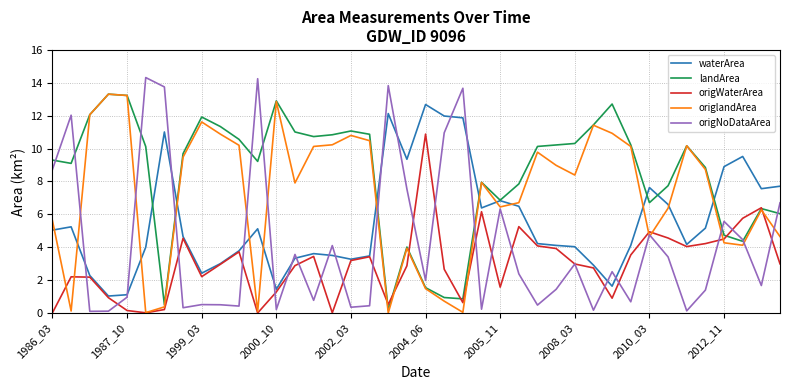

Which series has the widest spread of values?

origNoDataArea